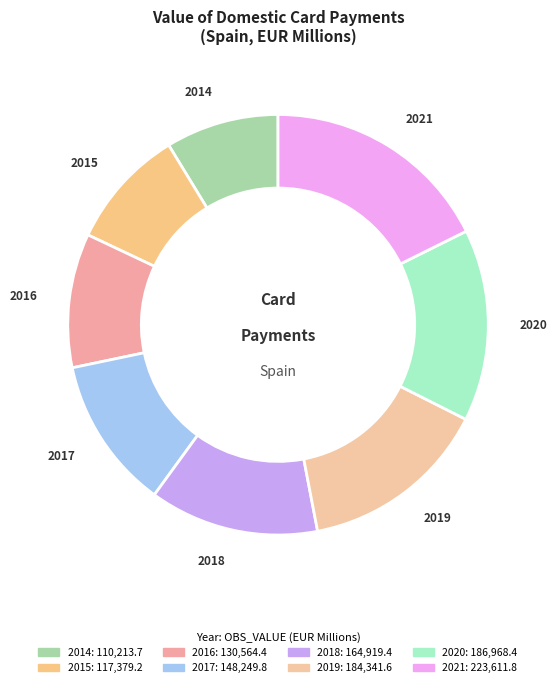

To the nearest percent, what is the difference between the 2015 and 2014 slice percentages?

1%